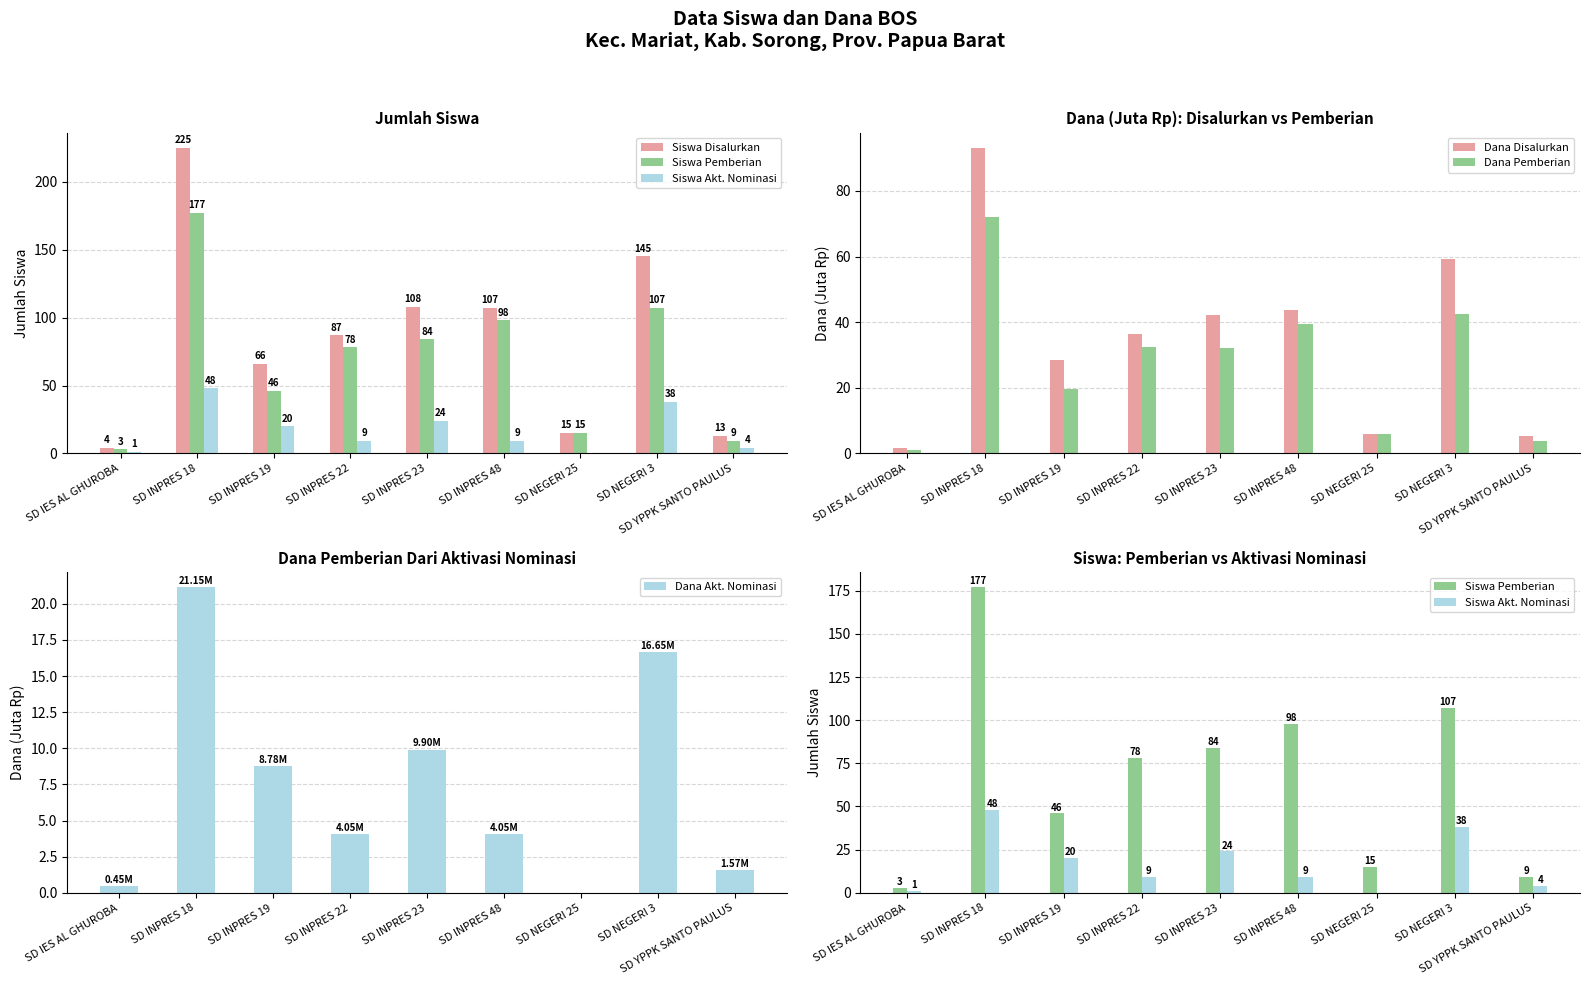

What is the label of the 2nd bar from the left?

SD INPRES 18